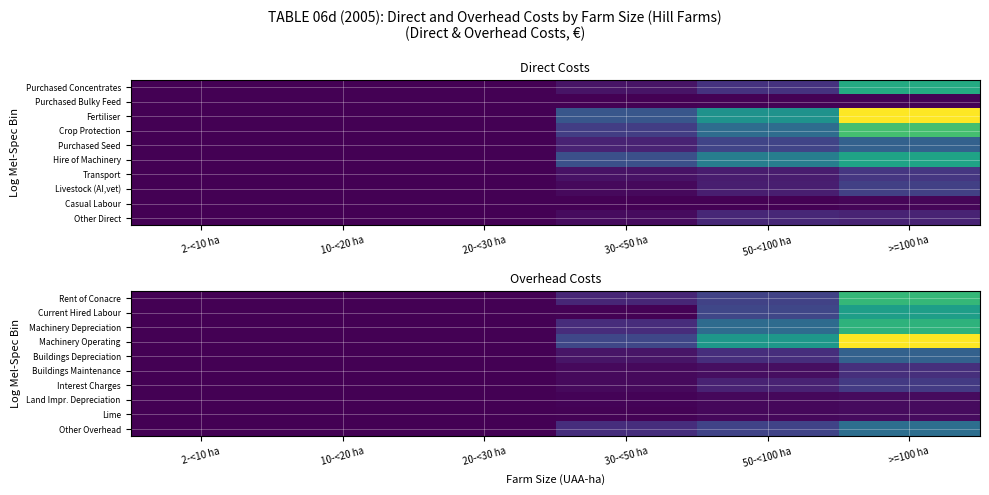

Reading left to right, list all the values displayed in this chart.

Rent of Conacre: 2-<10 ha=0	10-<20 ha=0	20-<30 ha=0	30-<50 ha=1890	50-<100 ha=3415	>=100 ha=11561
Current Hired Labour: 2-<10 ha=0	10-<20 ha=0	20-<30 ha=0	30-<50 ha=133	50-<100 ha=3676	>=100 ha=9695
Machinery Depreciation: 2-<10 ha=0	10-<20 ha=0	20-<30 ha=0	30-<50 ha=2195	50-<100 ha=6090	>=100 ha=11205
Machinery Operating: 2-<10 ha=0	10-<20 ha=0	20-<30 ha=0	30-<50 ha=3705	50-<100 ha=9198	>=100 ha=17328
Buildings Depreciation: 2-<10 ha=0	10-<20 ha=0	20-<30 ha=0	30-<50 ha=1015	50-<100 ha=2262	>=100 ha=5403
Buildings Maintenance: 2-<10 ha=0	10-<20 ha=0	20-<30 ha=0	30-<50 ha=455	50-<100 ha=648	>=100 ha=2317
Interest Charges: 2-<10 ha=0	10-<20 ha=0	20-<30 ha=0	30-<50 ha=434	50-<100 ha=1627	>=100 ha=2973
Land Impr. Depreciation: 2-<10 ha=0	10-<20 ha=0	20-<30 ha=0	30-<50 ha=202	50-<100 ha=341	>=100 ha=527
Lime: 2-<10 ha=0	10-<20 ha=0	20-<30 ha=0	30-<50 ha=128	50-<100 ha=395	>=100 ha=512
Other Overhead: 2-<10 ha=0	10-<20 ha=0	20-<30 ha=0	30-<50 ha=2296	50-<100 ha=3487	>=100 ha=6239